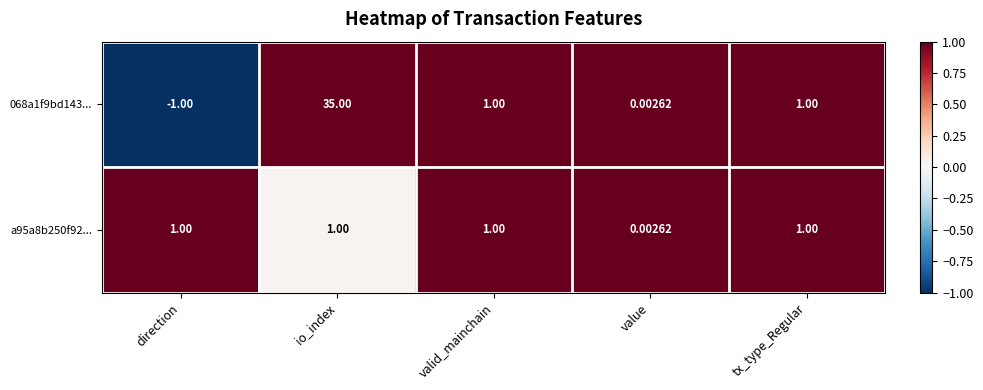

Rank the series by their average value, from highest to lowest.

068a1f9bd143..., a95a8b250f92...